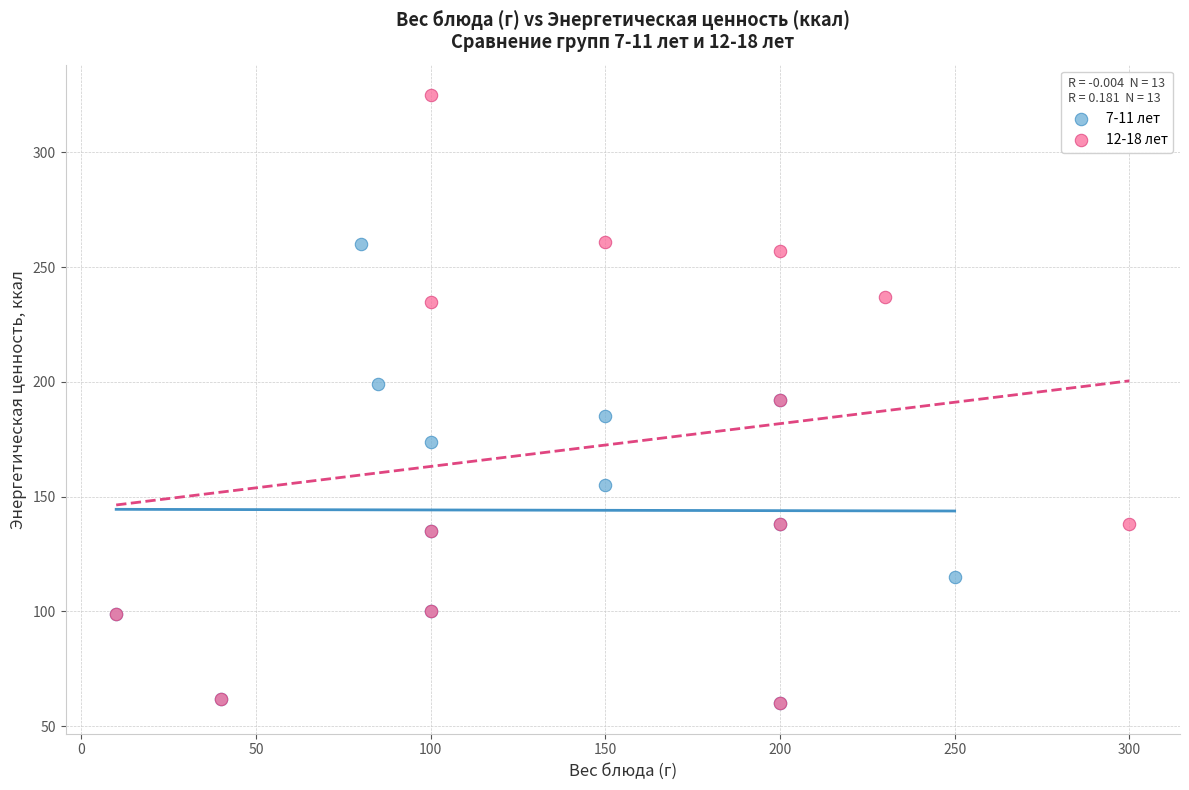

Which series contains the highest Y value?

12-18 лет